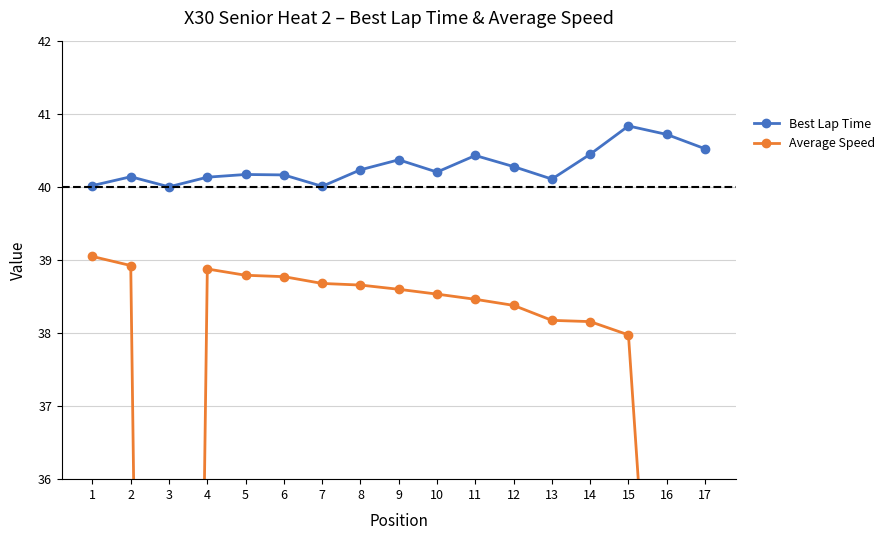

At which label does Best Lap Time reach its peak?

15